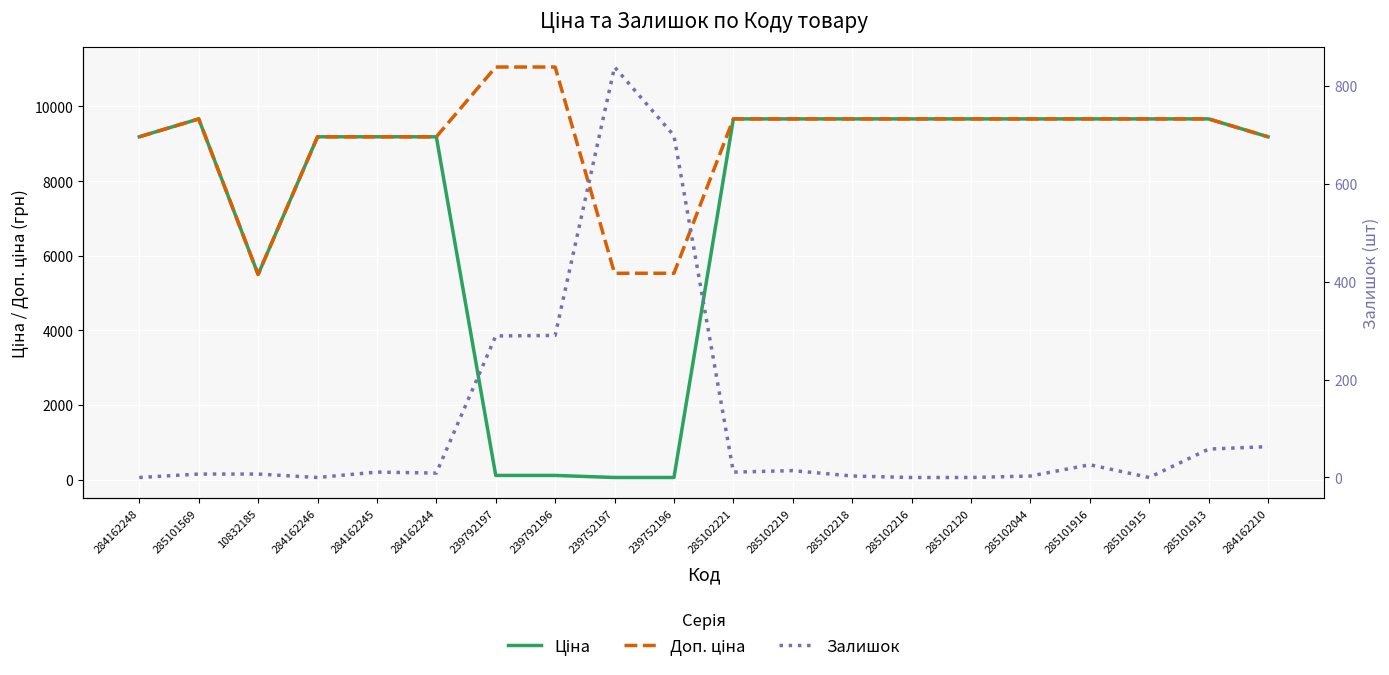

How many lines are shown in the chart?

3